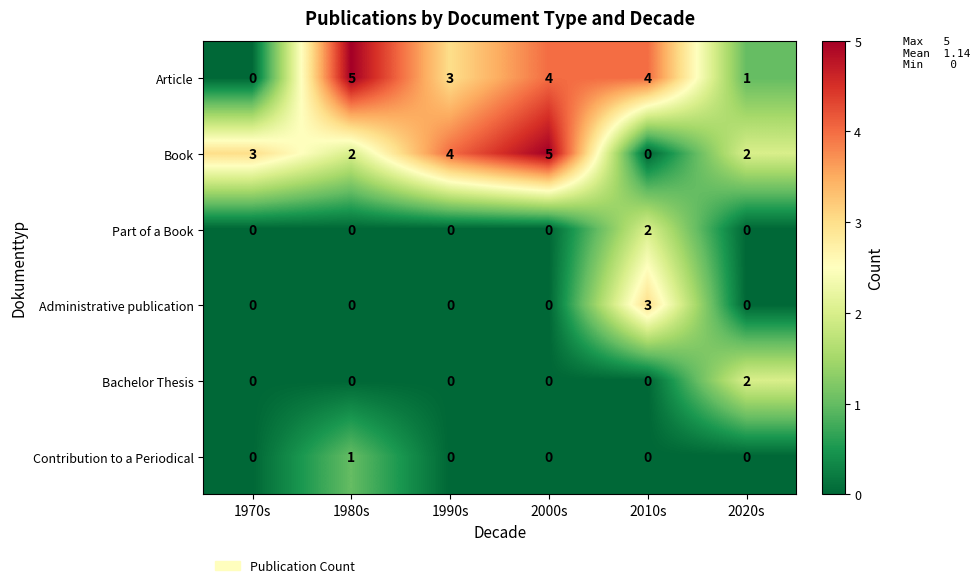

How many Administrative publication values are between 0 and 1?

5